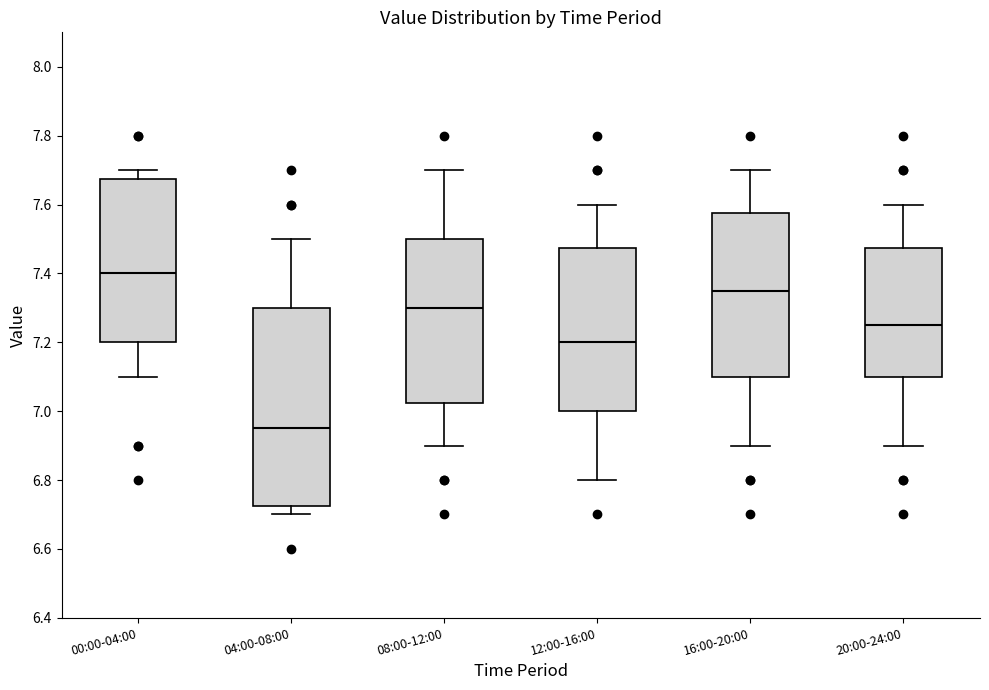

Where does the lower whisker of the box for 00:00-04:00 end on the y-axis? The values are not printed on the chart, so give them approximately, as read against the axis.

7.10